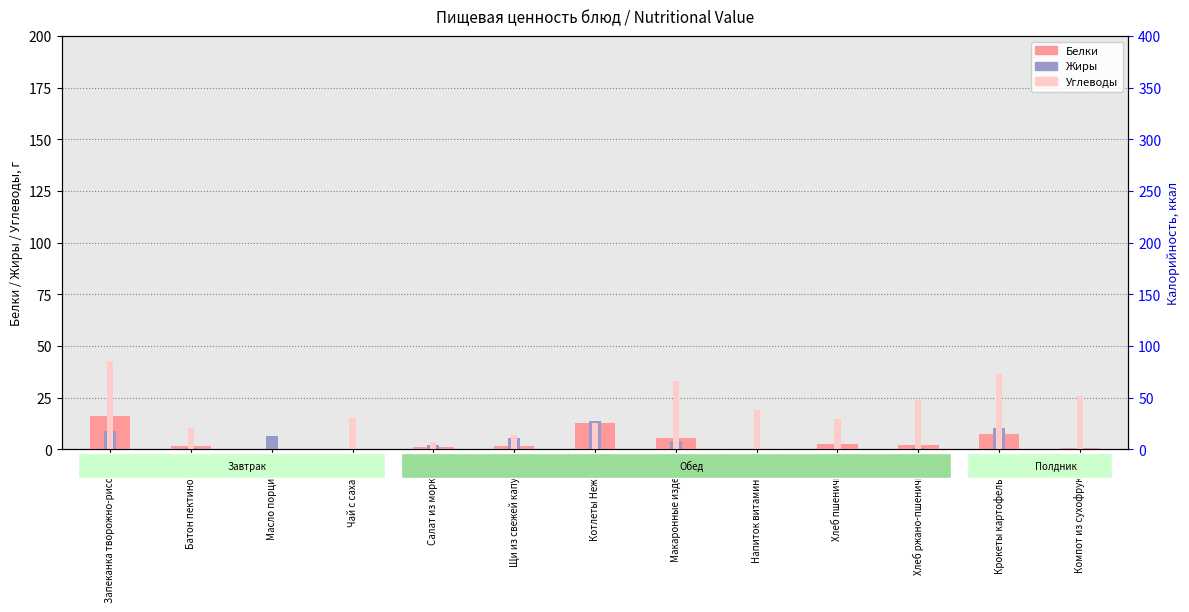

Reading right to left, list all the values displayed in this chart.

Белки: 0.4	7.2	2.2	2.3	0.2	5.3	12.5	1.6	0.8	0.2	0.1	1.5	16.2
Жиры: 0.0	10.3	0.4	0.2	0.2	3.9	13.9	5.3	1.8	0.0	6.4	0.6	9.0
Углеводы: 25.7	36.6	23.8	14.8	18.8	32.8	12.8	6.7	3.7	15.0	0.1	10.3	42.7